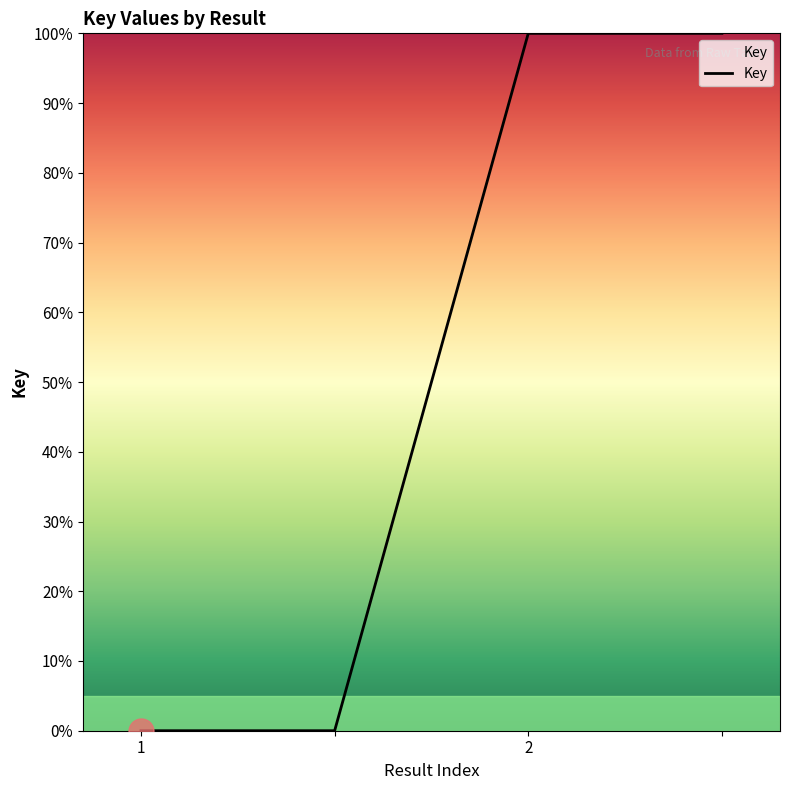

What is the difference between the maximum and minimum values?

100